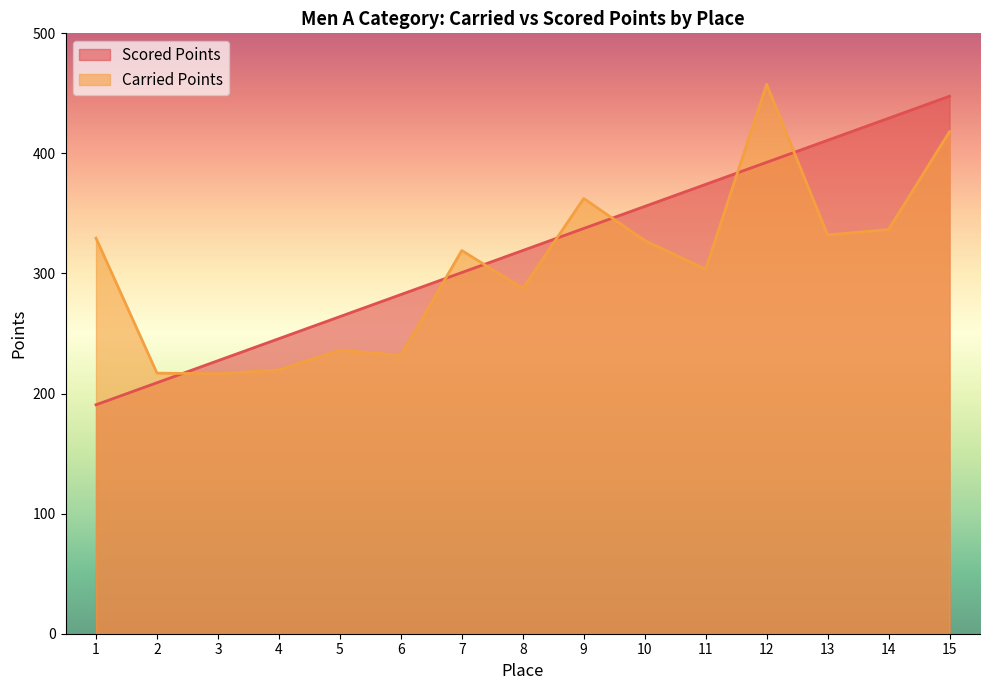

What is the minimum value shown in the chart?

190.7